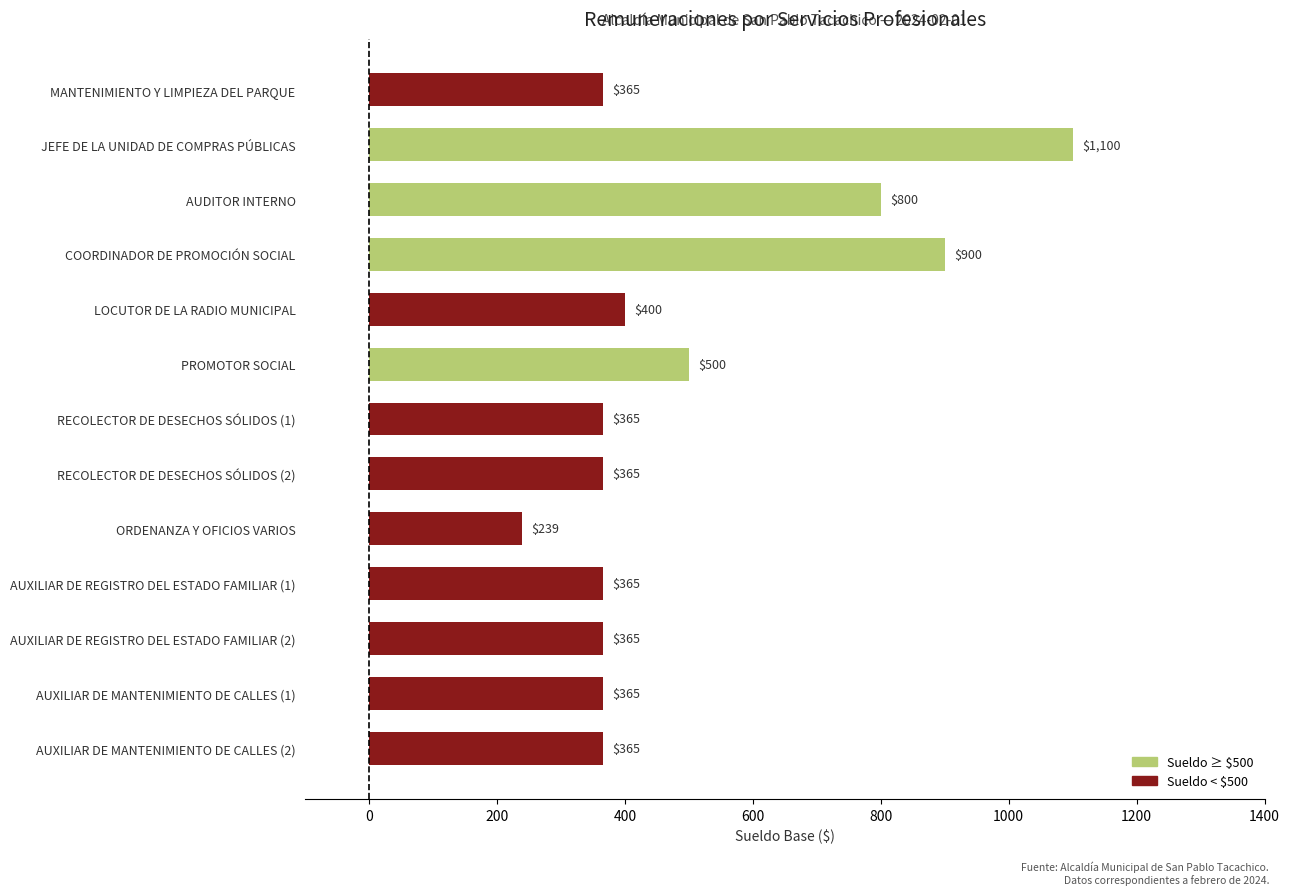

Between JEFE DE LA UNIDAD DE COMPRAS PÚBLICAS and ORDENANZA Y OFICIOS VARIOS, which is larger?

JEFE DE LA UNIDAD DE COMPRAS PÚBLICAS